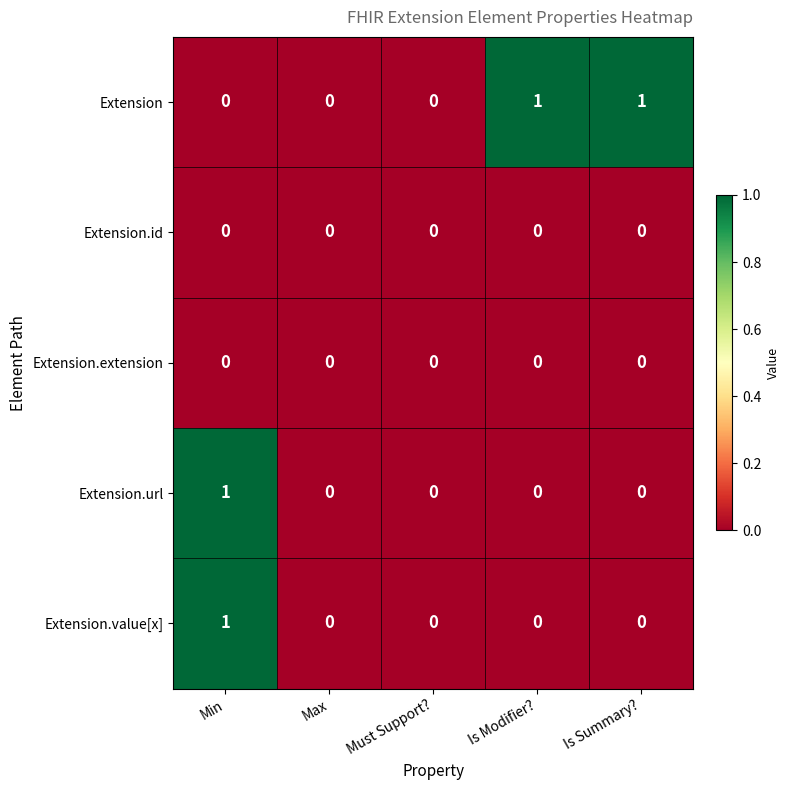

At which category is the sum across all series the highest?

Min